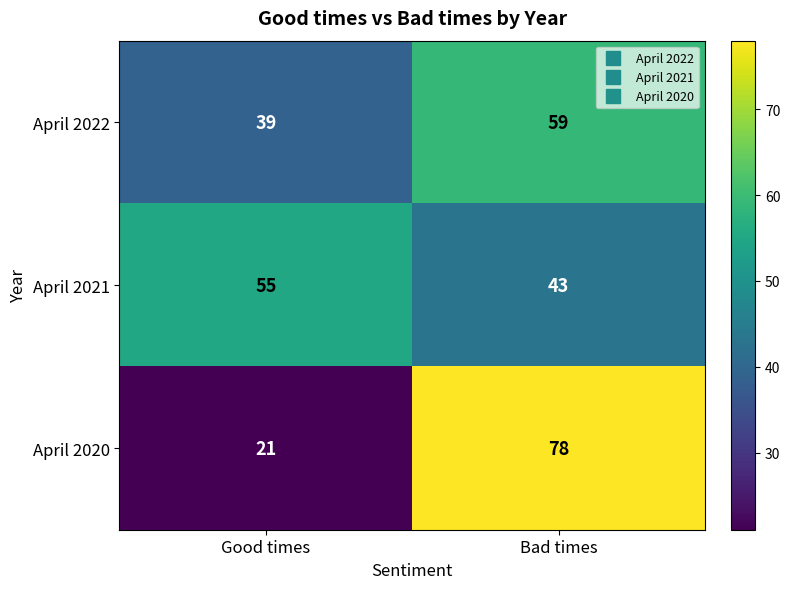

At which category does the chart reach its minimum across all series?

Good times